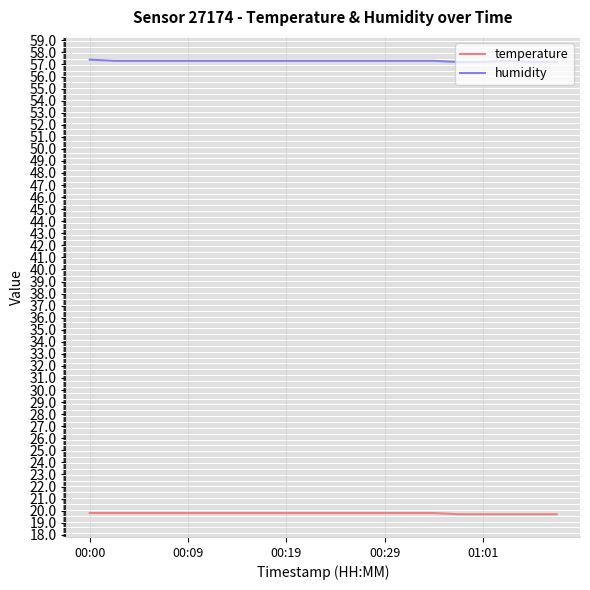

True or false: temperature and humidity intersect in this chart.

False